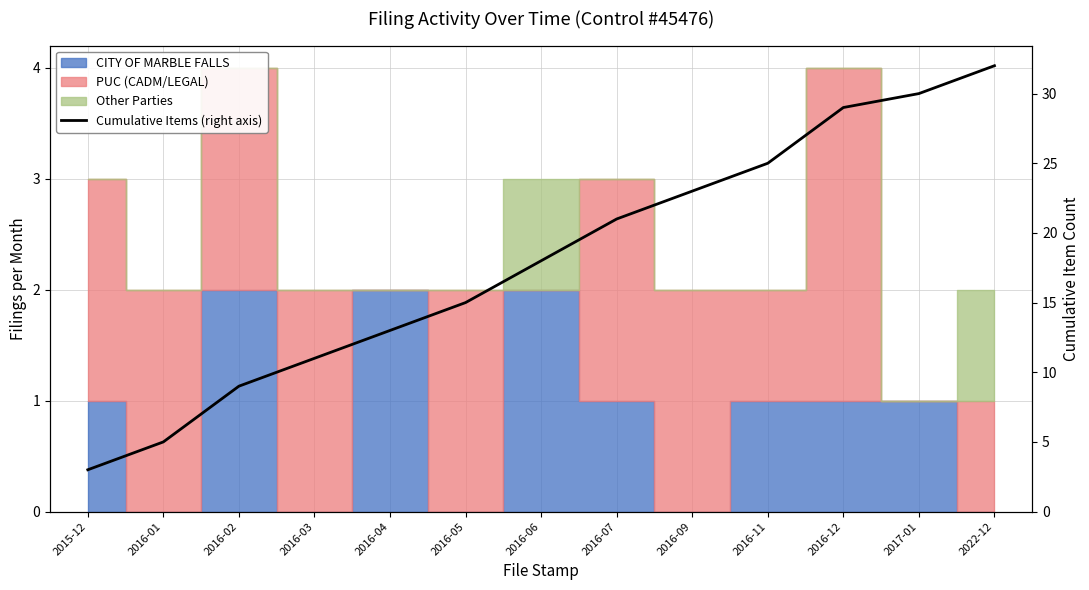

What position from the left is 2016-09?

9